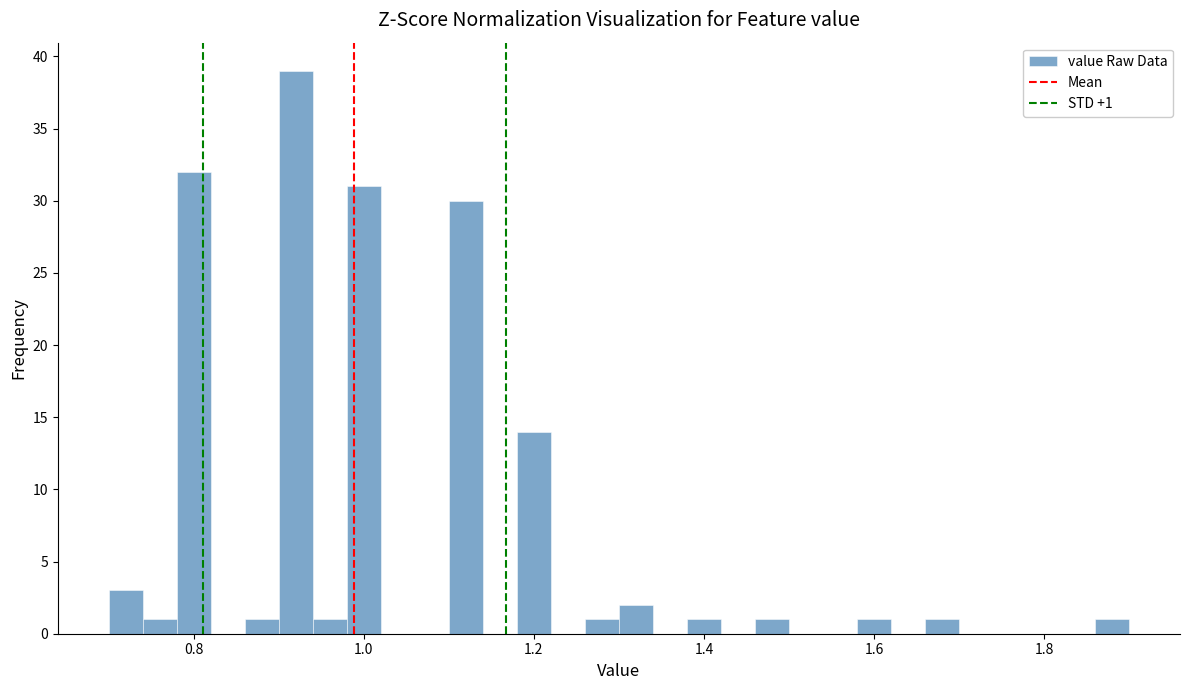

Around what value on the x-axis is the tallest bar? Give the approximate position of its centre, as read against the axis.

0.92